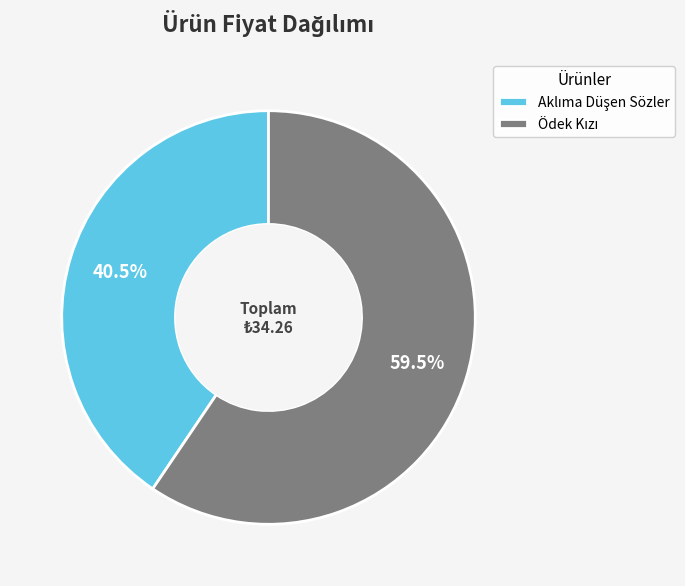

Is there a majority slice in this chart?

Yes